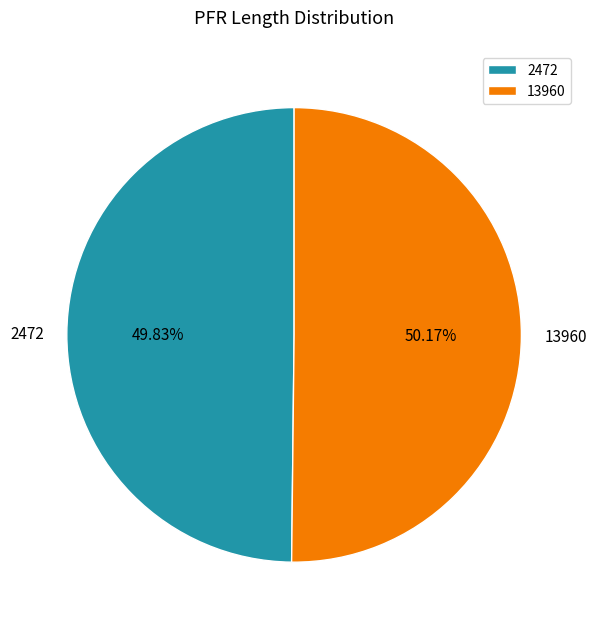

To the nearest percent, what portion does 2472 represent?

50%